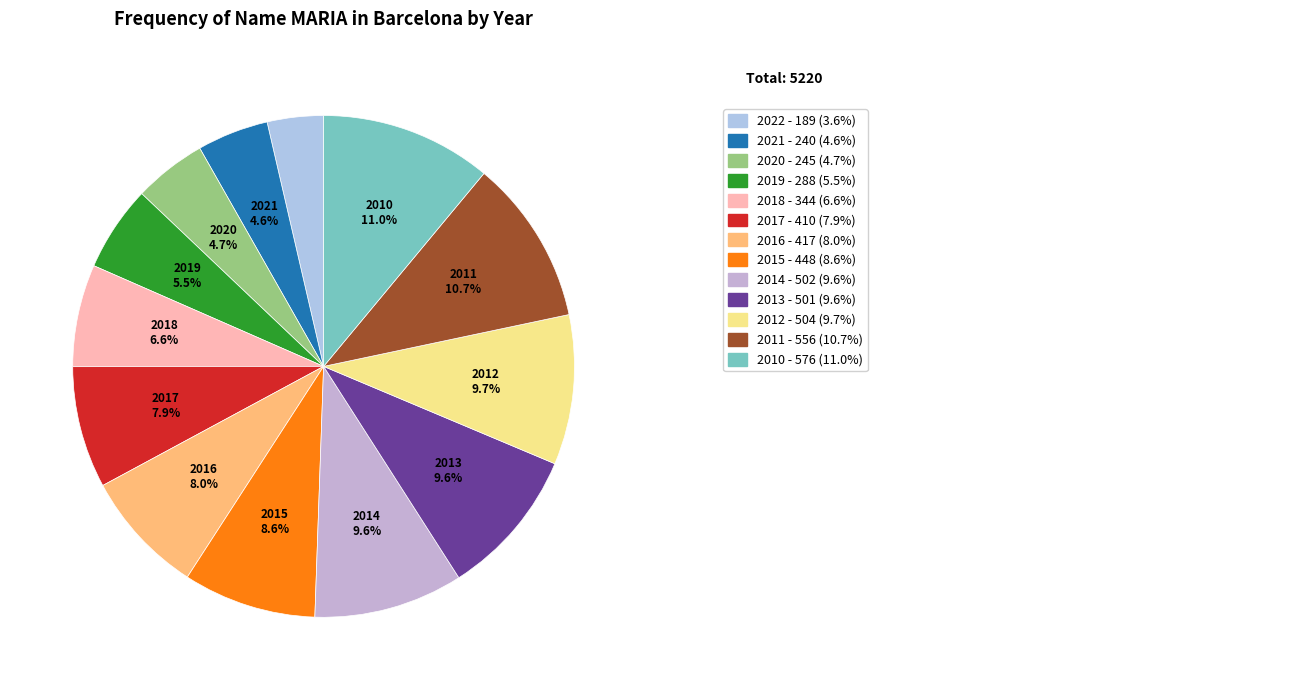

Is there a majority slice in this chart?

No